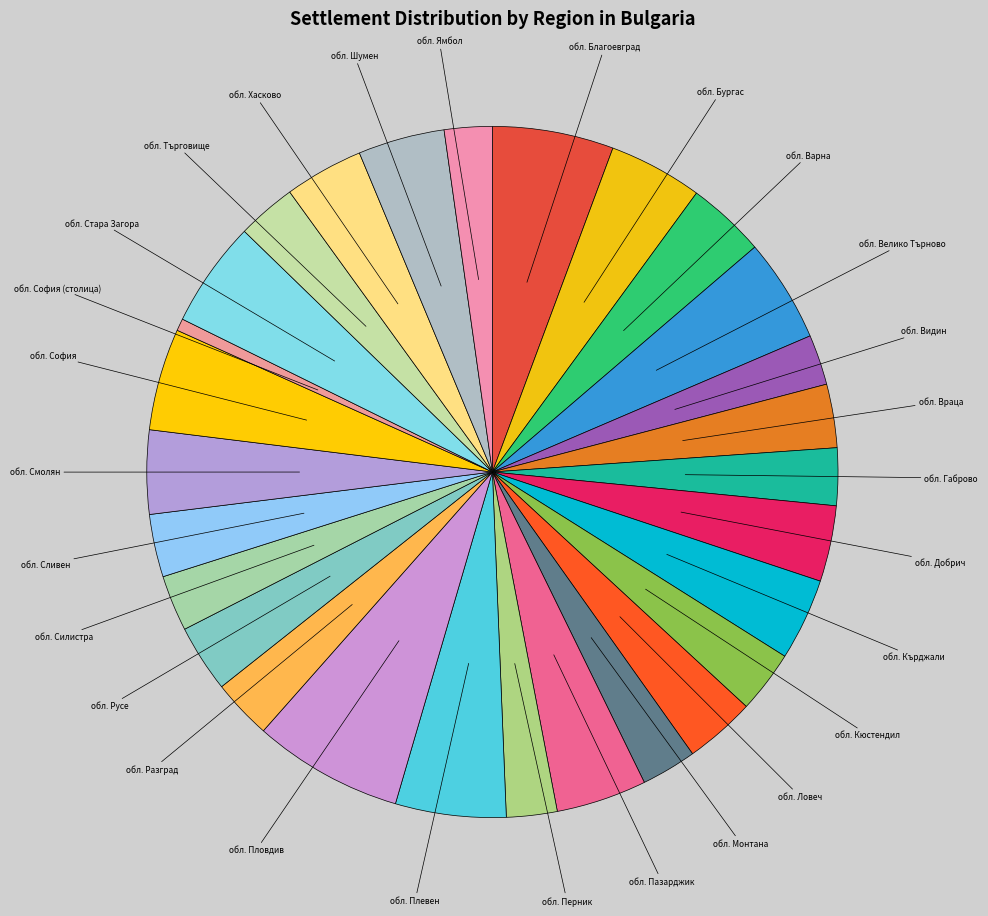

Count the number of slices in the pie.

28